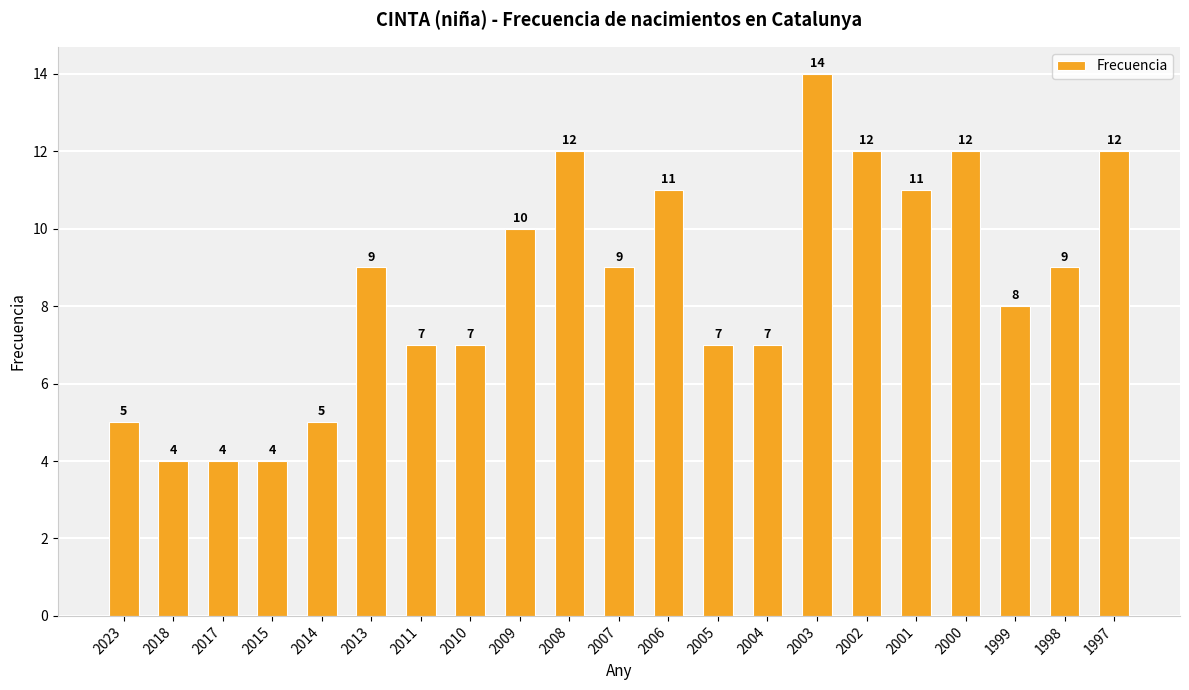

What is the average value?

9